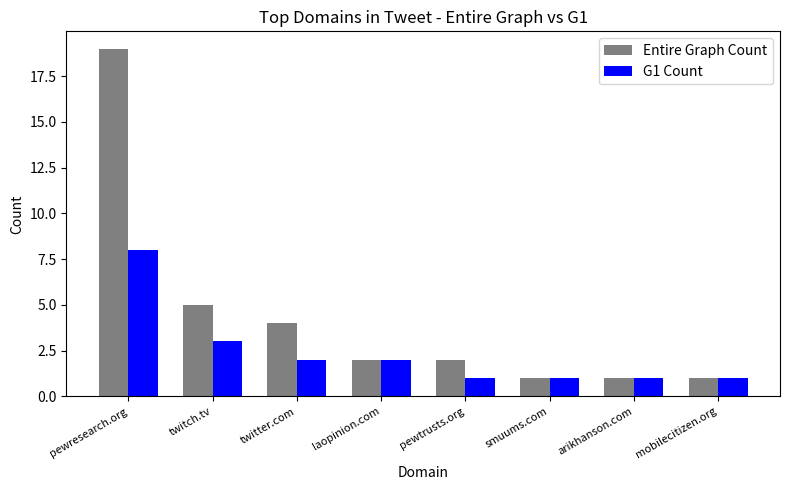

What is the difference between the Entire Graph Count values at arikhanson.com and pewresearch.org?

18